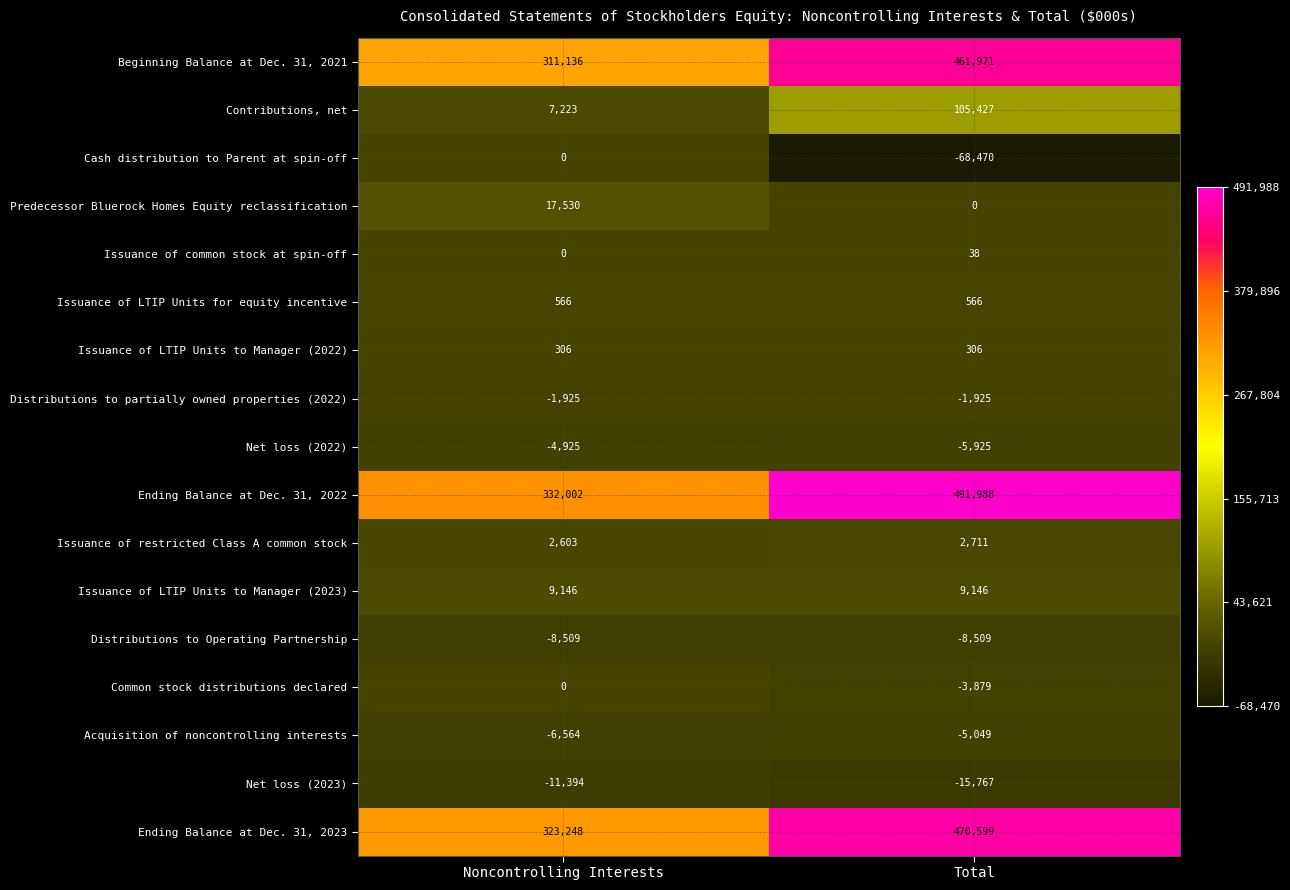

What is the greatest value displayed?

491988